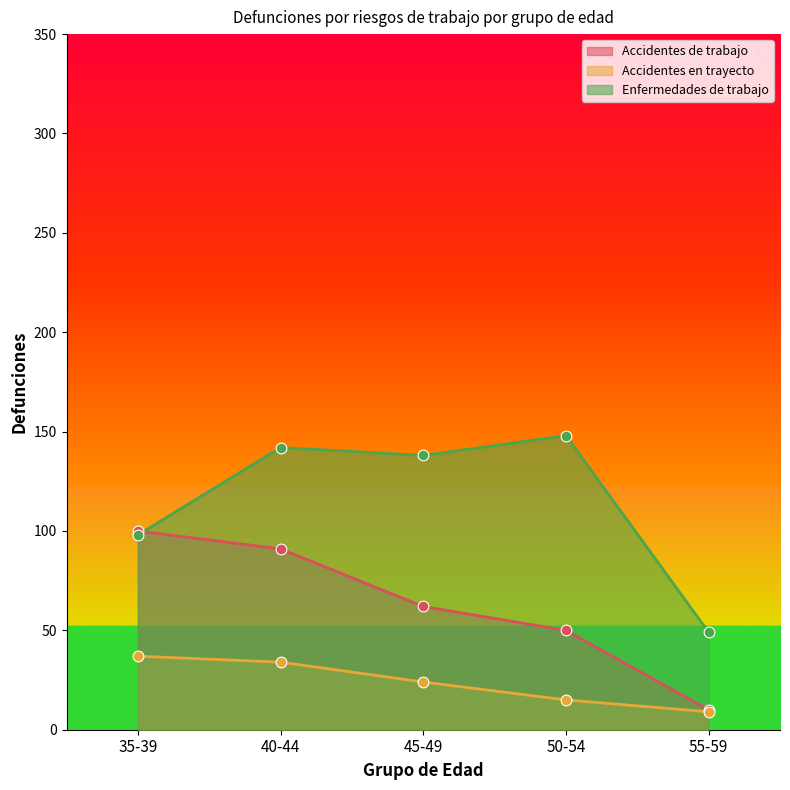

What are all the series names shown in the legend?

Accidentes de trabajo, Accidentes en trayecto, Enfermedades de trabajo